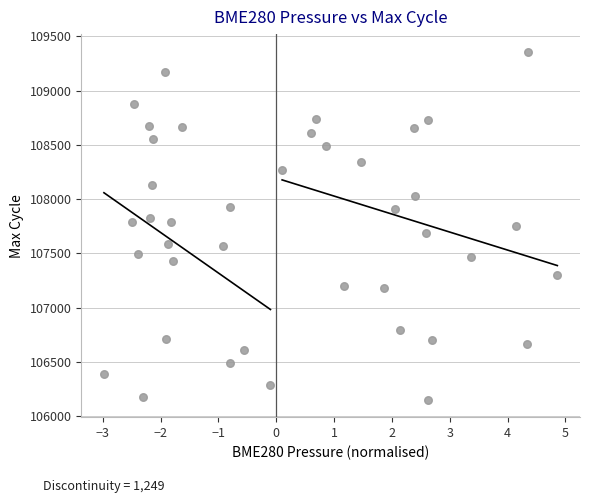

What is the range of Y values (max minus min)?

3209